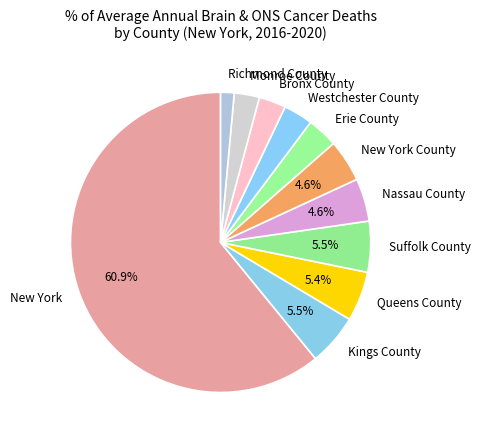

Does Suffolk County represent more than half of the total?

No